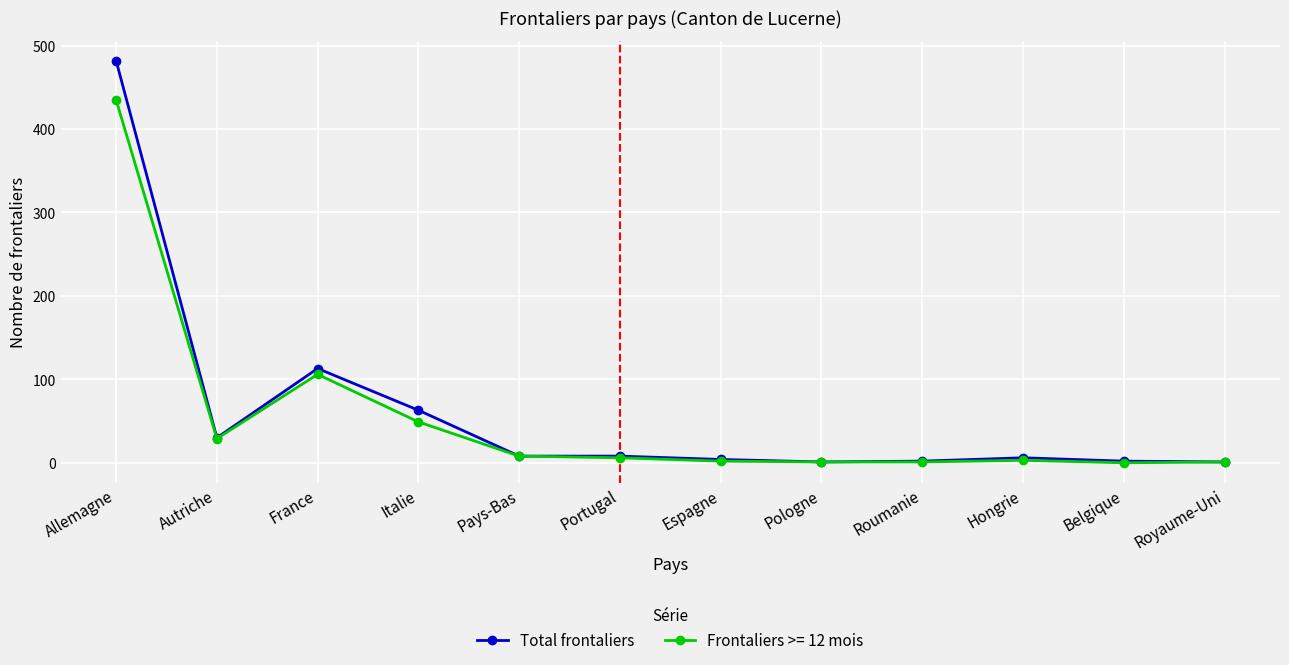

Is it true that Total frontaliers equals 63 at Italie?

True